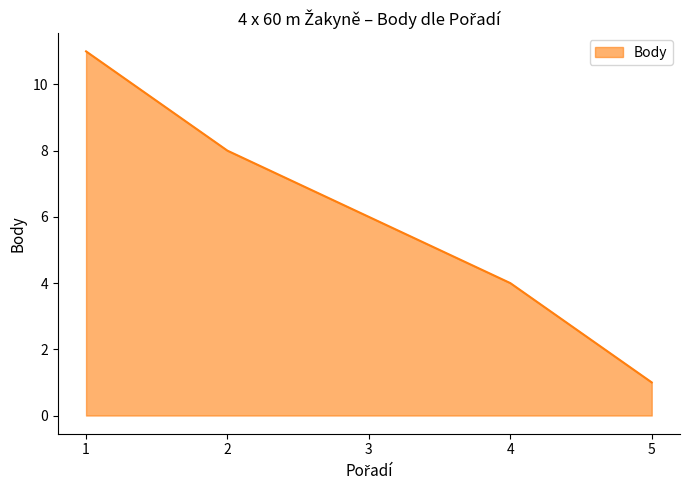

At which label does the data first exceed 6?

1